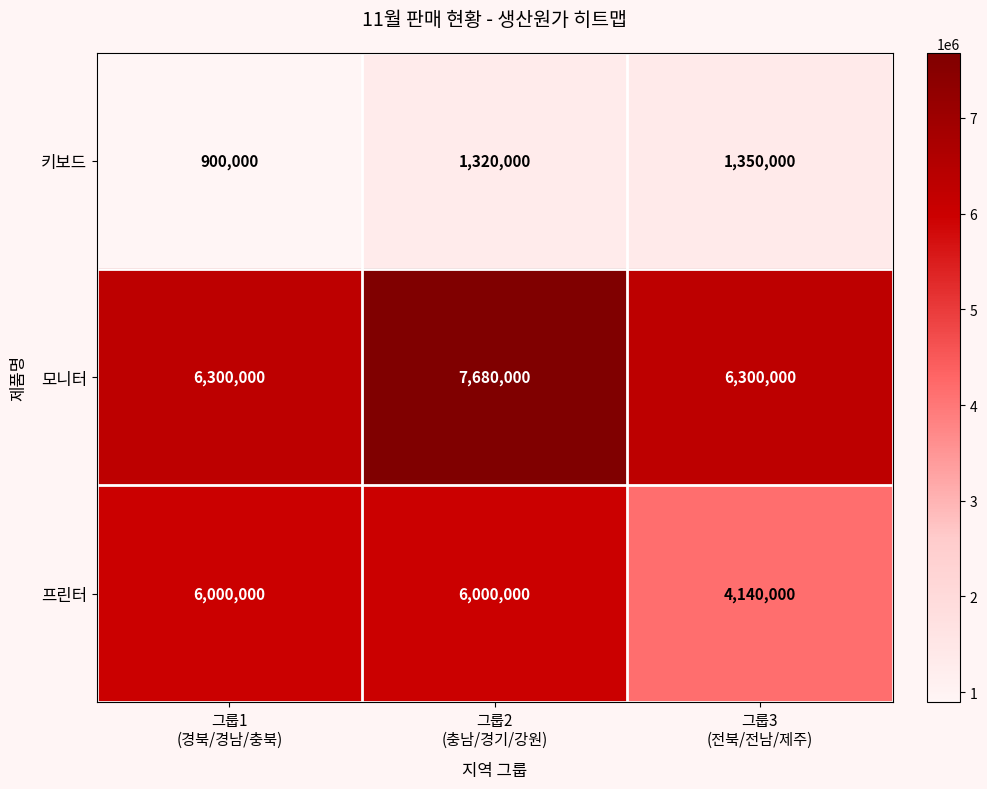

What is the minimum value shown in the chart?

900000